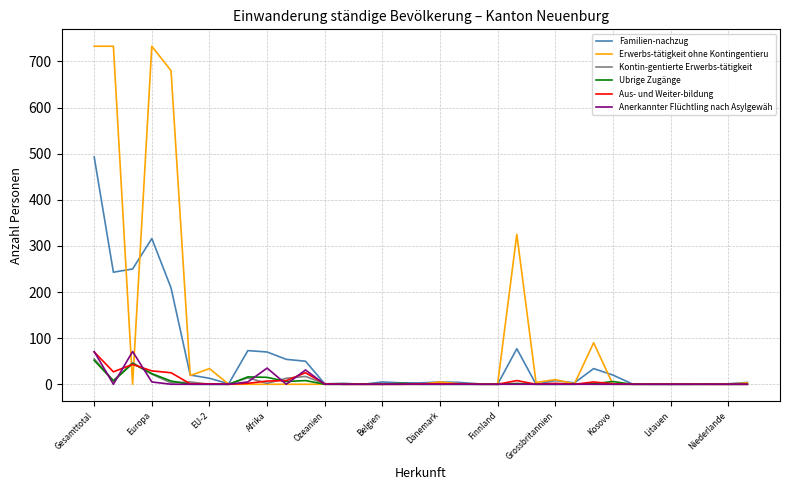

Where is the first local maximum for Familien-nachzug?

Europa